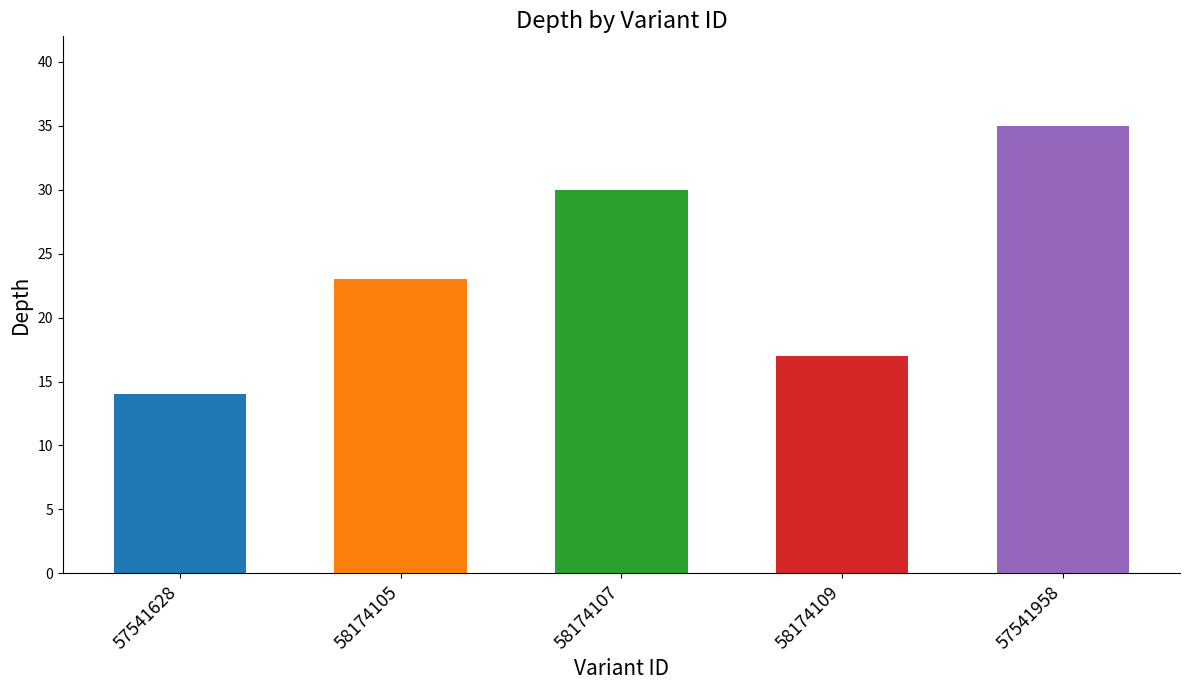

Between 57541628 and 57541958, which is larger?

57541958